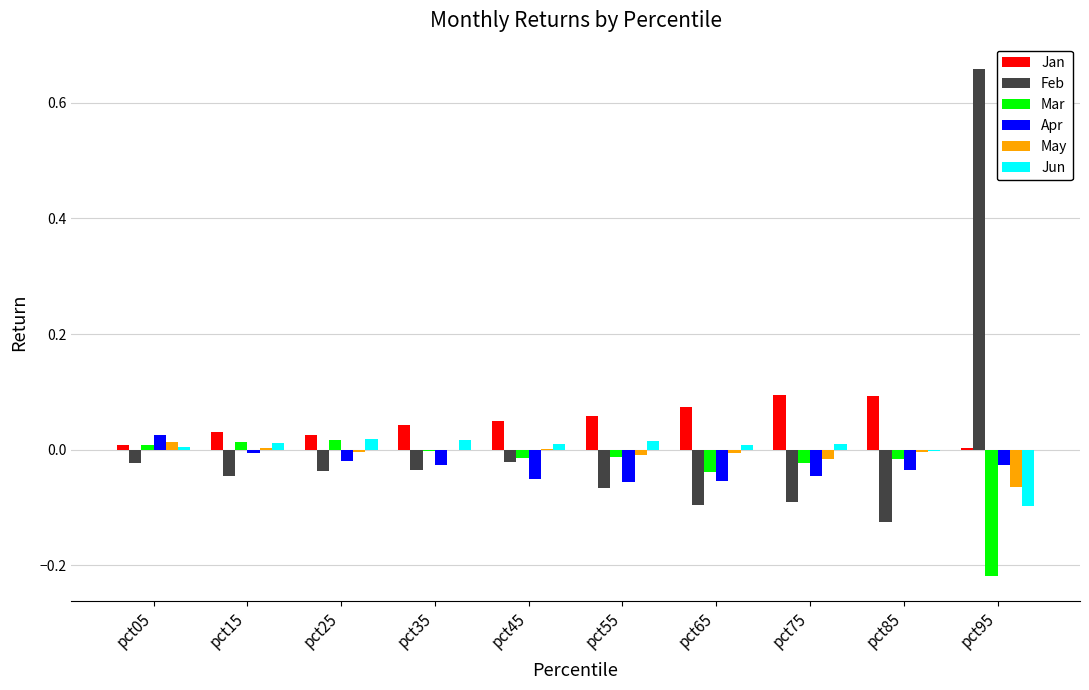

The value of May at pct05 is 0.0. True or false?

True